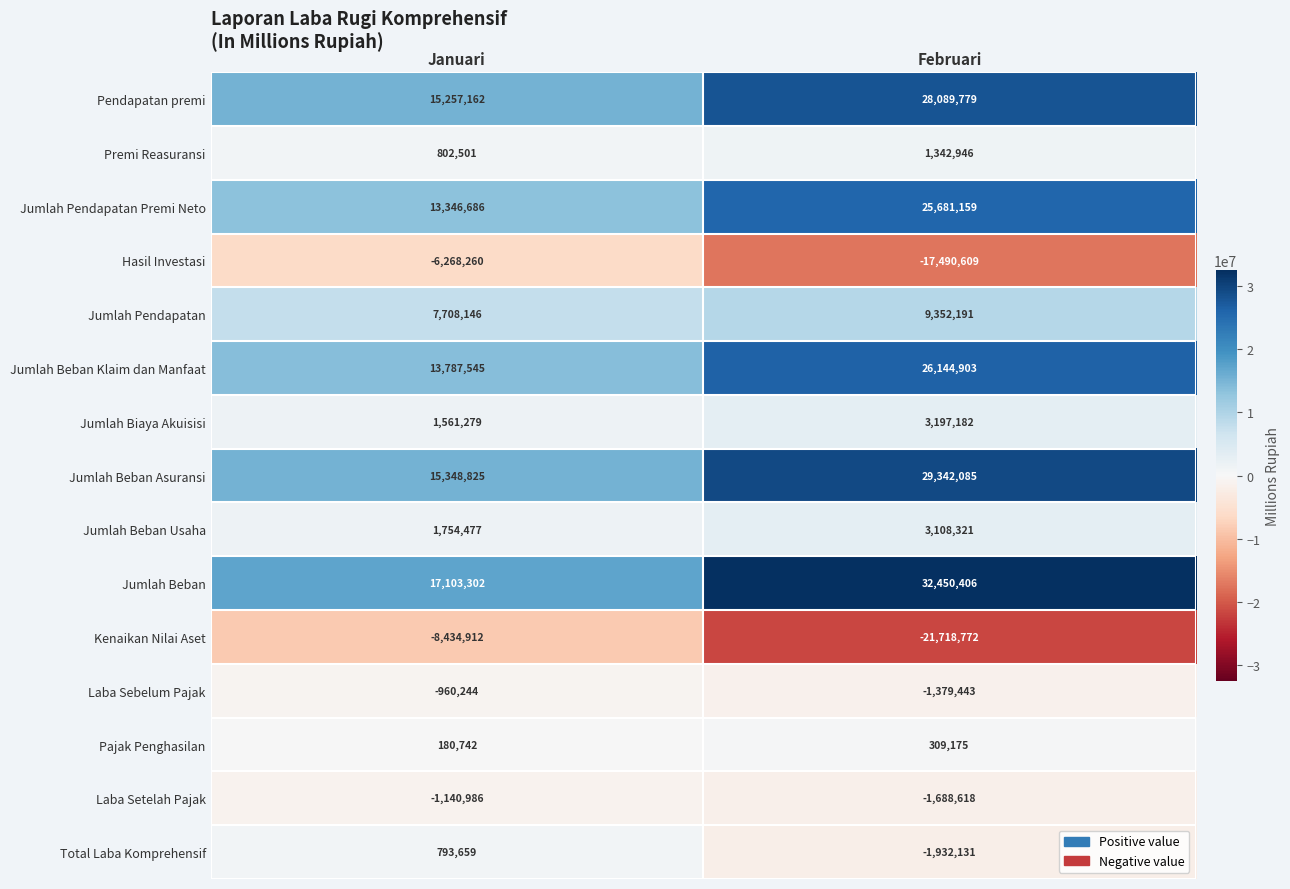

What is the sum of all Jumlah Biaya Akuisisi values?

4758461